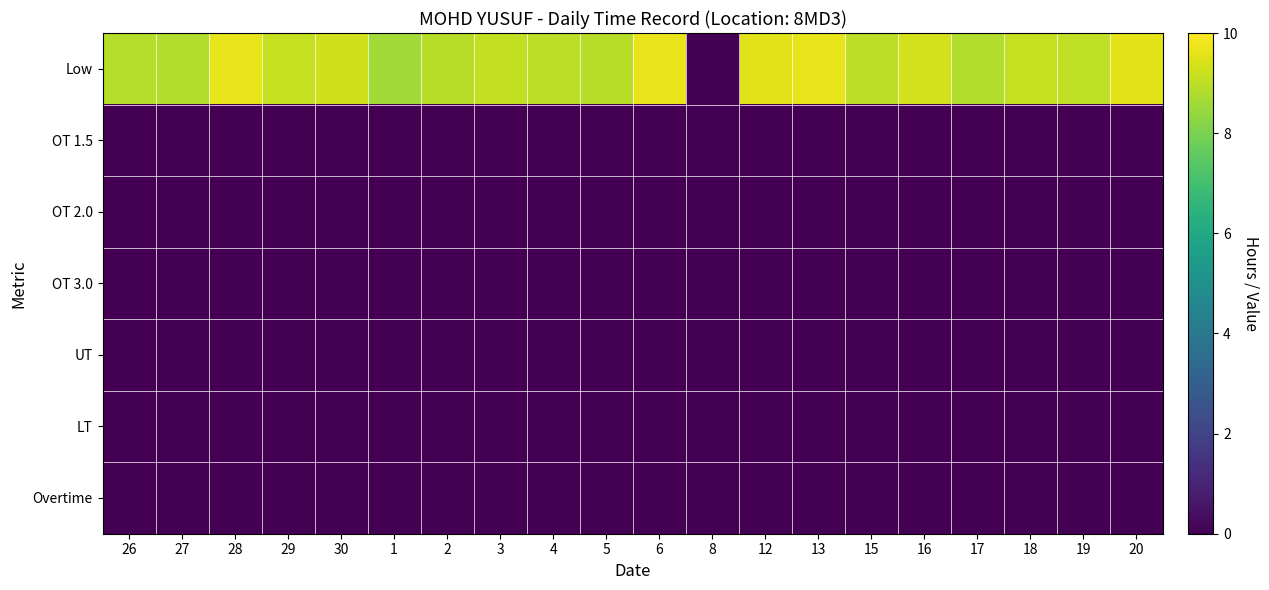

Between 15 and 17, which series saw the biggest shift?

Low